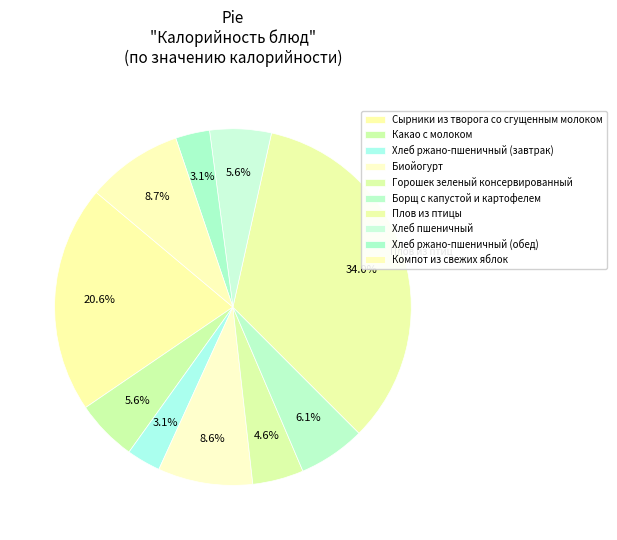

To the nearest percent, what portion does Хлеб ржано-пшеничный (завтрак) represent?

3%